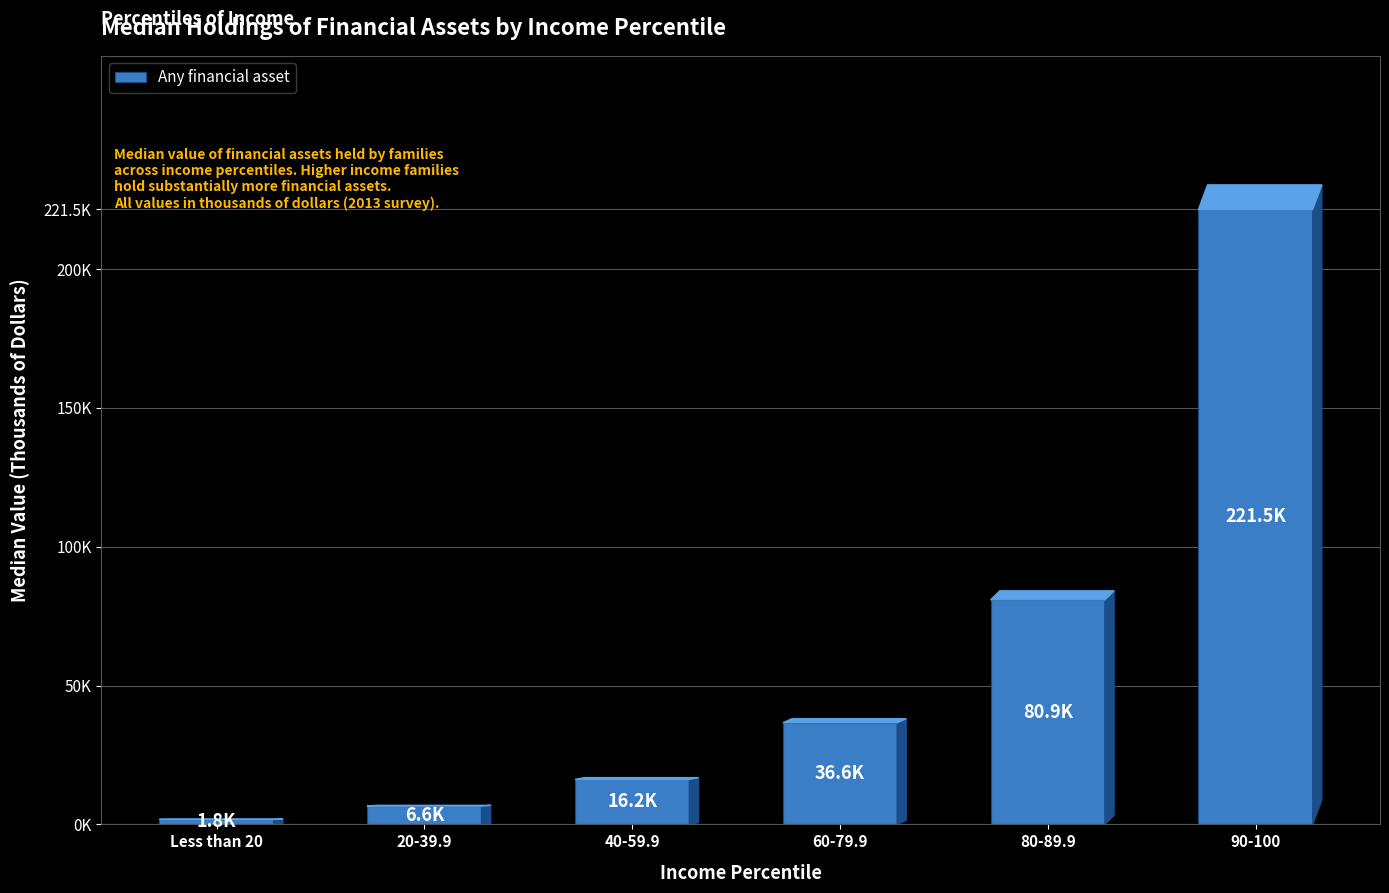

Rank the categories by value from lowest to highest.

Less than 20, 20-39.9, 40-59.9, 60-79.9, 80-89.9, 90-100